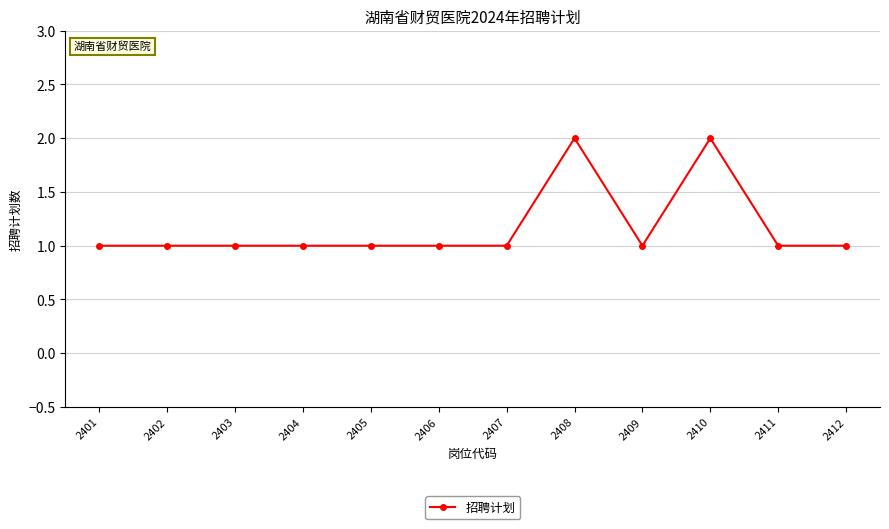

True or false: the data has more than 0 interior local peaks.

True